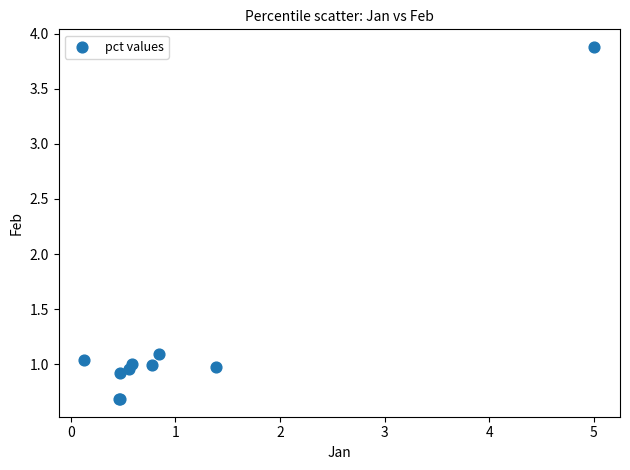

What Y value in the scatter plot is closest to 2?

1.1